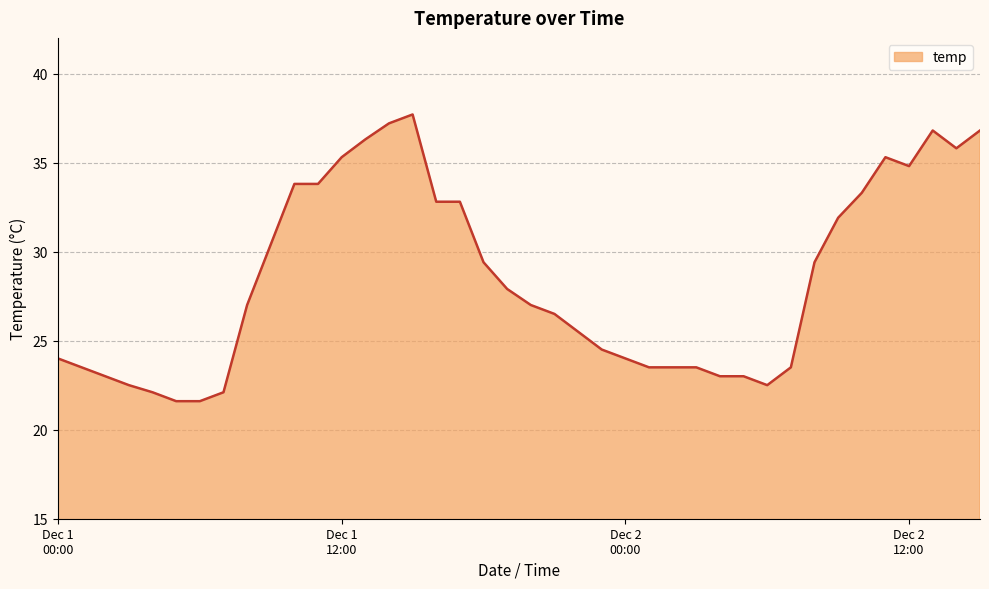

What is the difference between the maximum and minimum values?

16.1